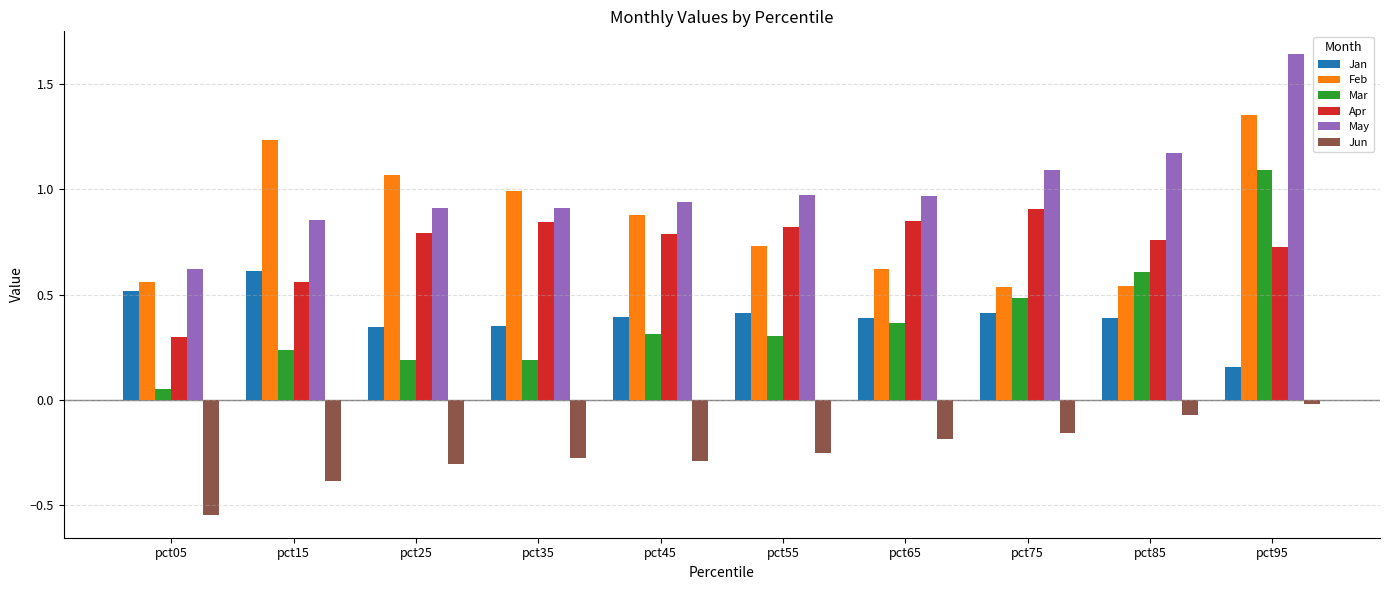

At pct25, list the series in order from largest to smallest.

Feb, May, Apr, Jan, Mar, Jun